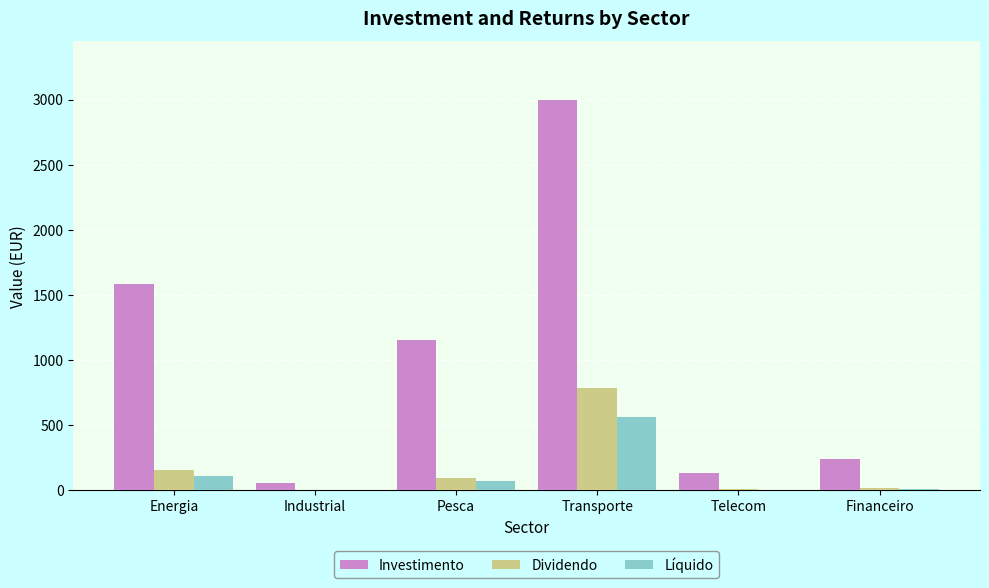

Is the value of Líquido at Transporte greater than the value of Investimento at Energia?

No